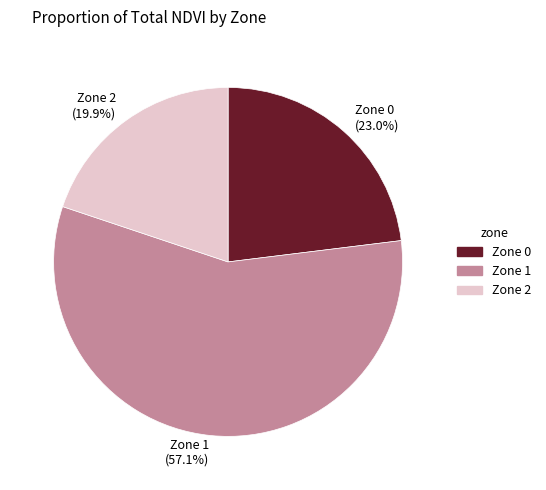

True or false: Zone 1 accounts for 67% of the total.

False